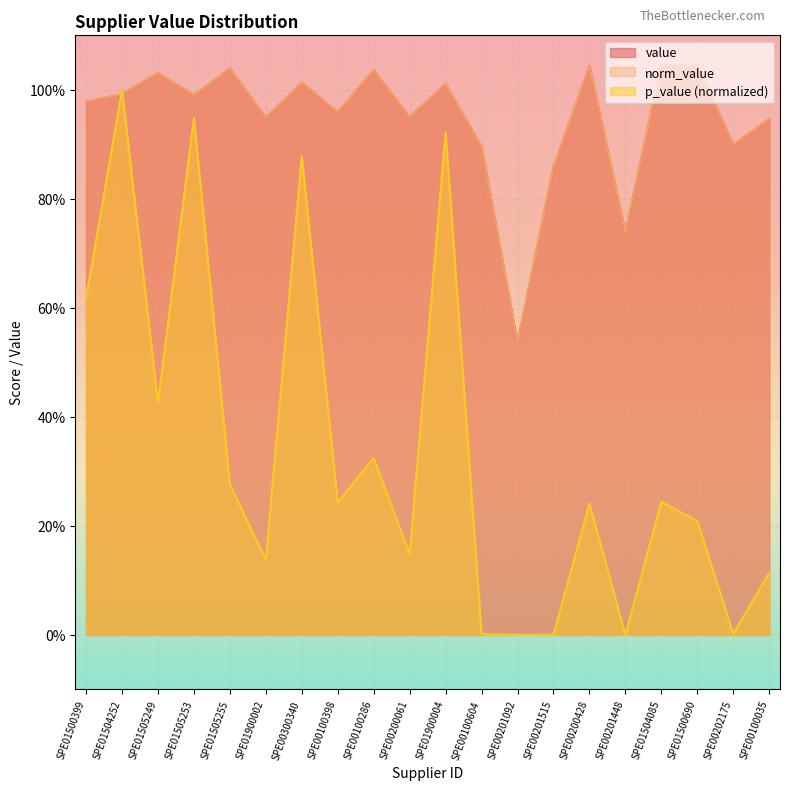

What value does the p_value series have at SPE01505249?

0.4